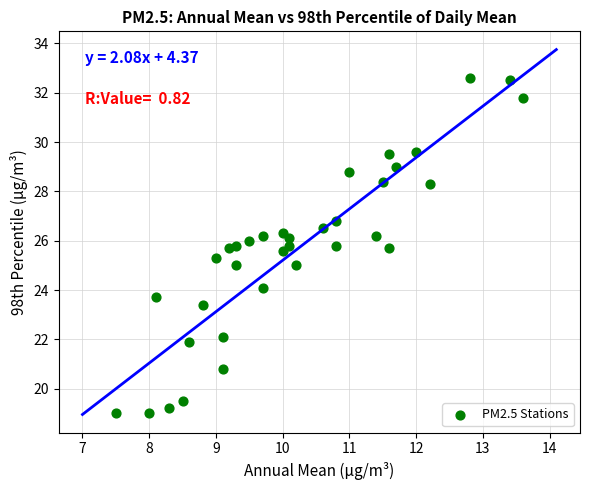

What is the range of X values (max minus min)?

6.1